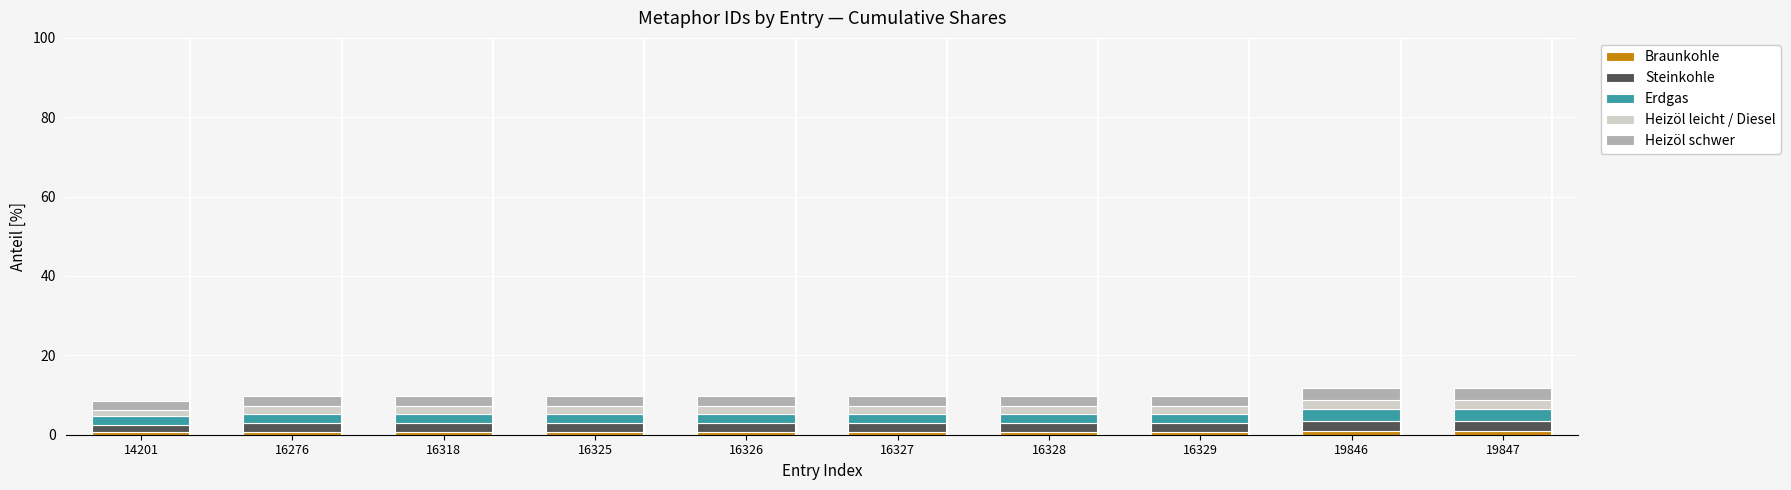

Count the number of categories in the chart.

10